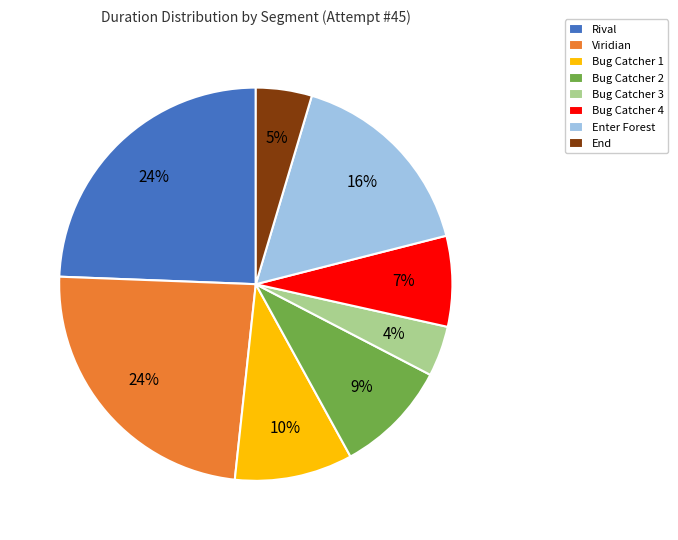

Does any single category account for the majority?

No